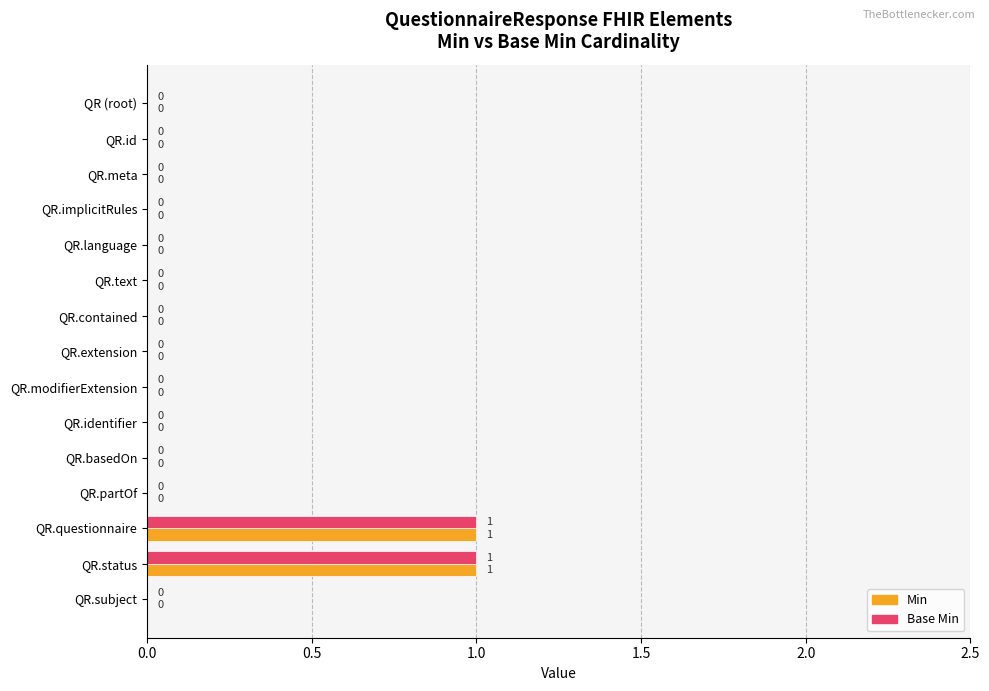

True or false: Min has a value of 0 at QR.partOf.

True